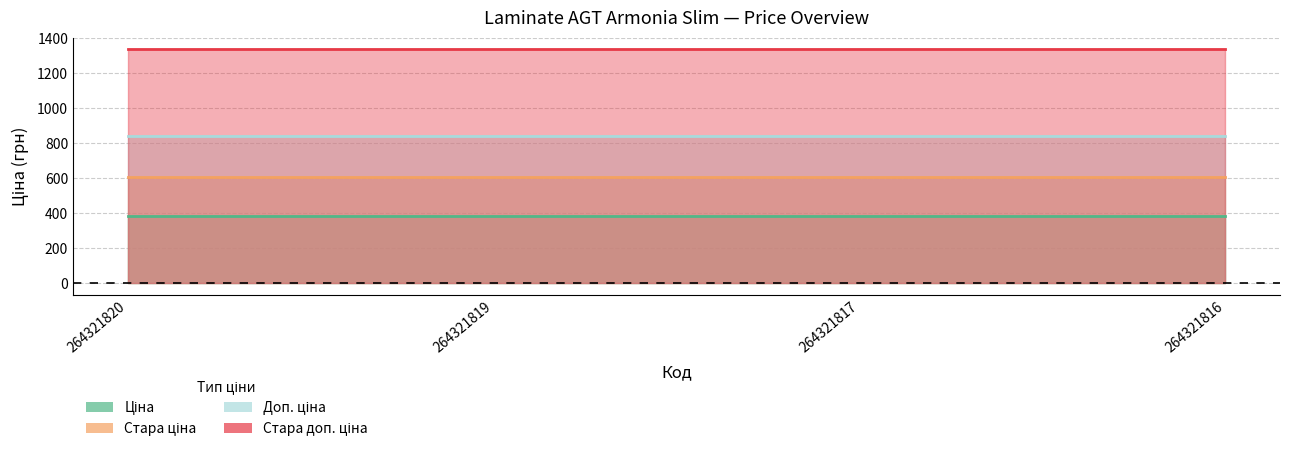

What is the value of the Доп. ціна point at the 3rd from the left?

840.0